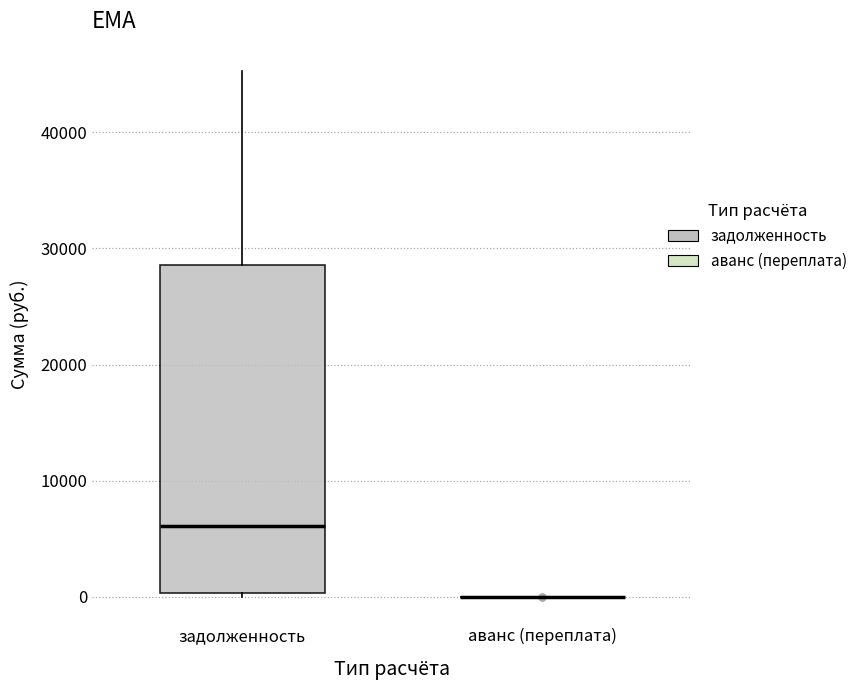

Comparing the boxes themselves (not the whiskers), which one is the tallest?

задолженность